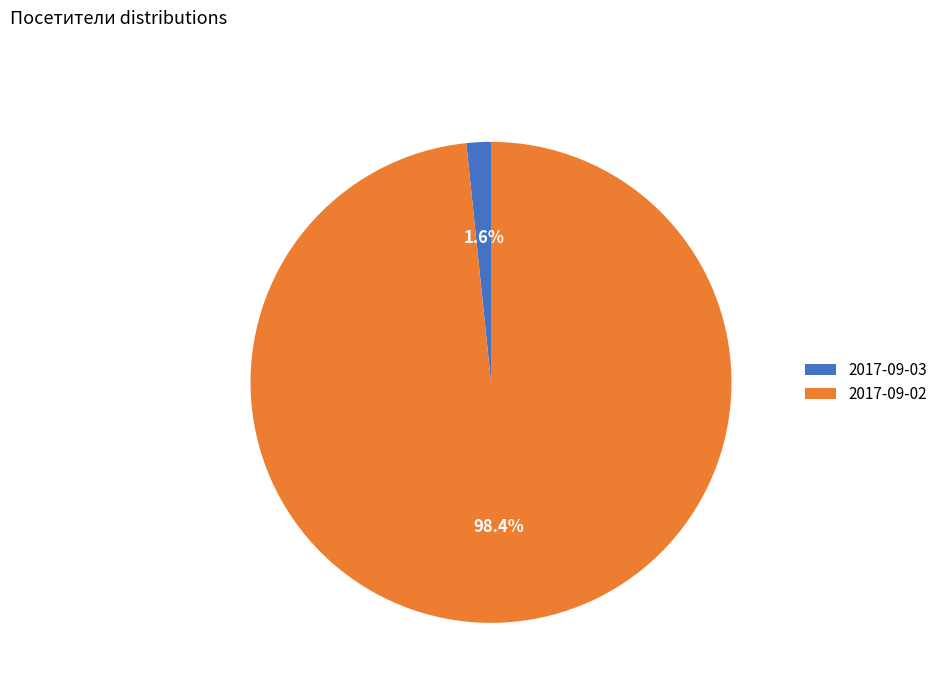

How many slices are in this pie chart?

2